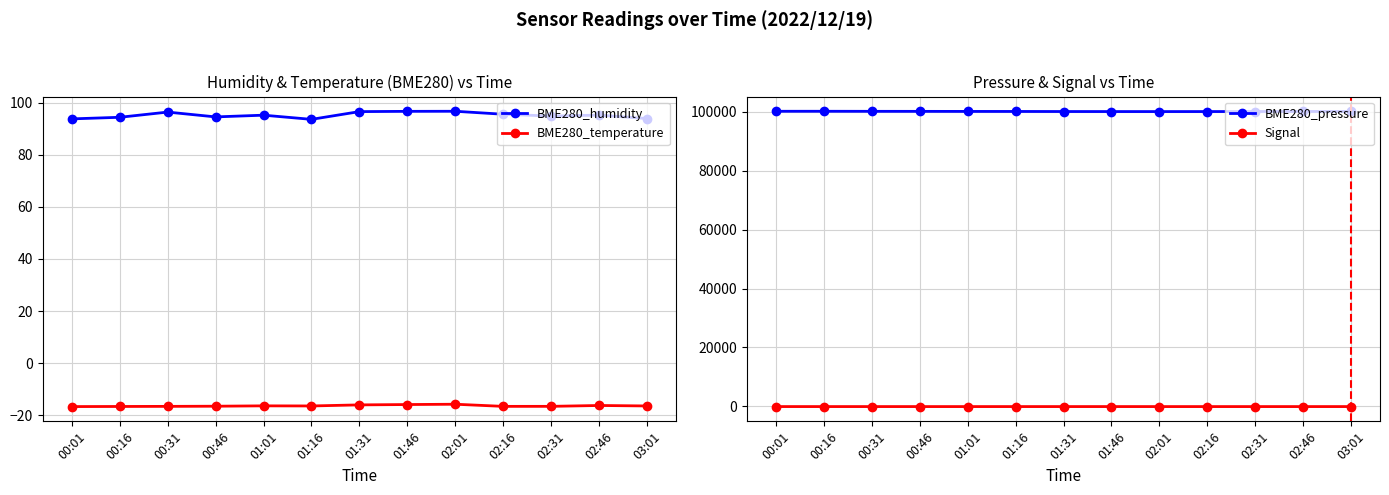

What is the minimum value for Signal?

-80.0